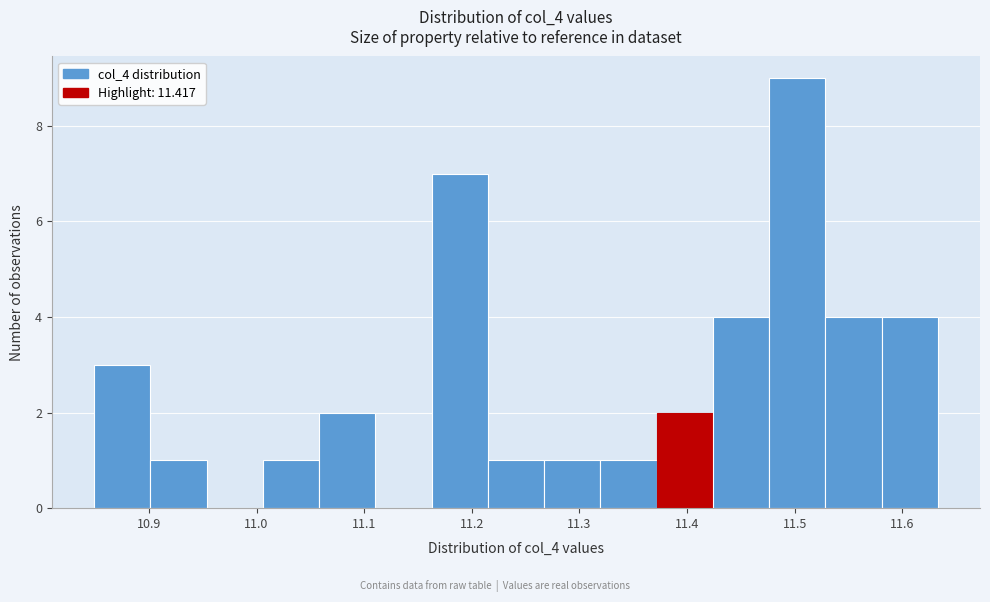

Over which range of the x-axis is the bar tallest?

11.48 to 11.53